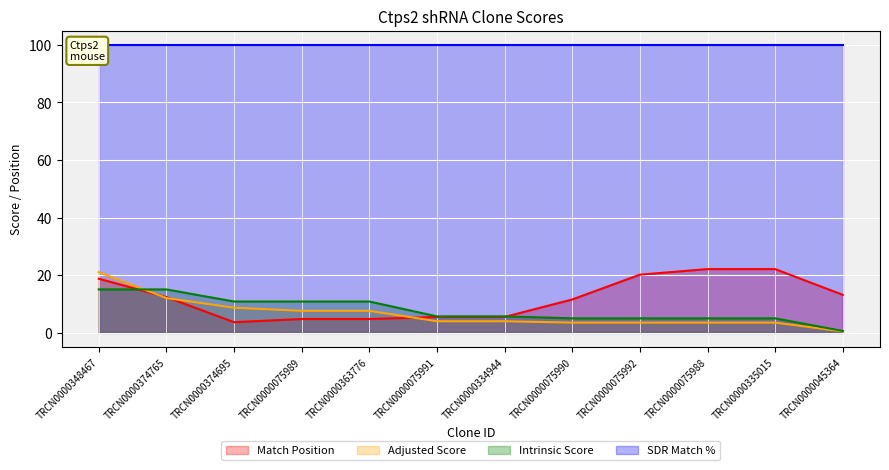

The Match Position series shows 4.7 at TRCN0000075989. True or false?

True